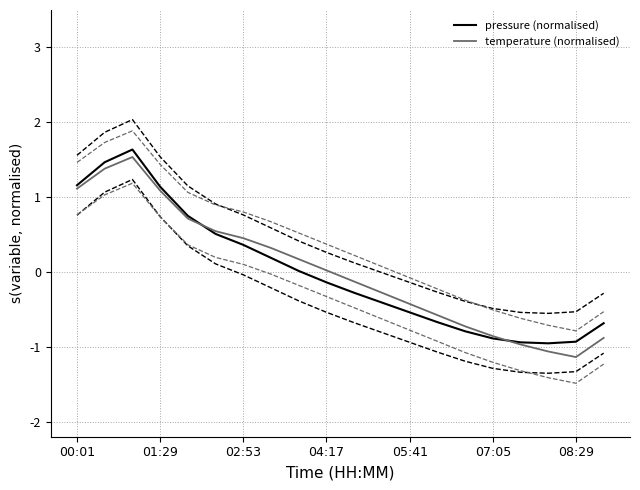

Is it true that pressure (normalised) equals -1.5 at 07:05?

False